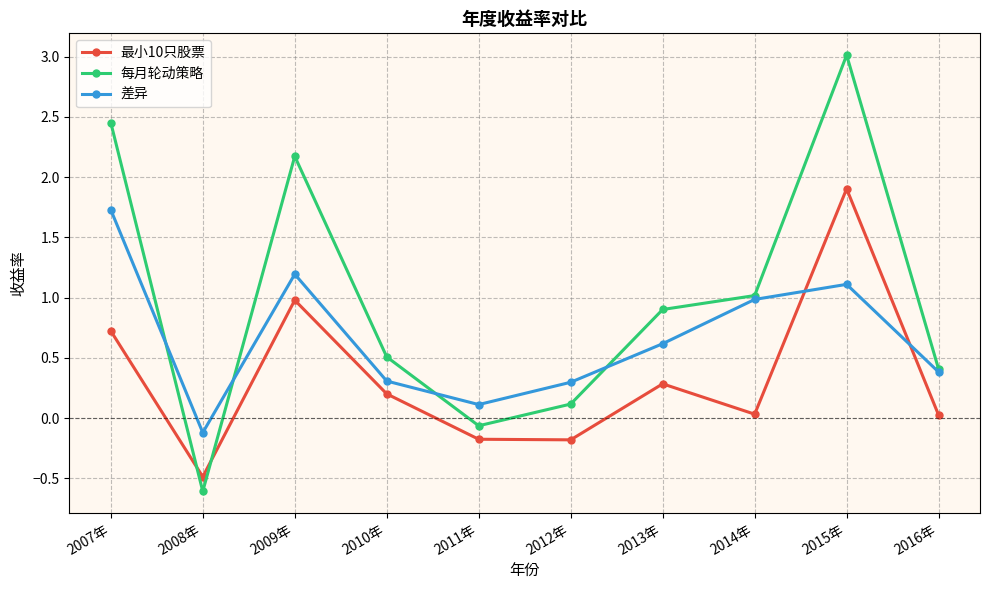

After their last crossing, which series has the higher values: 最小10只股票 or 差异?

差异